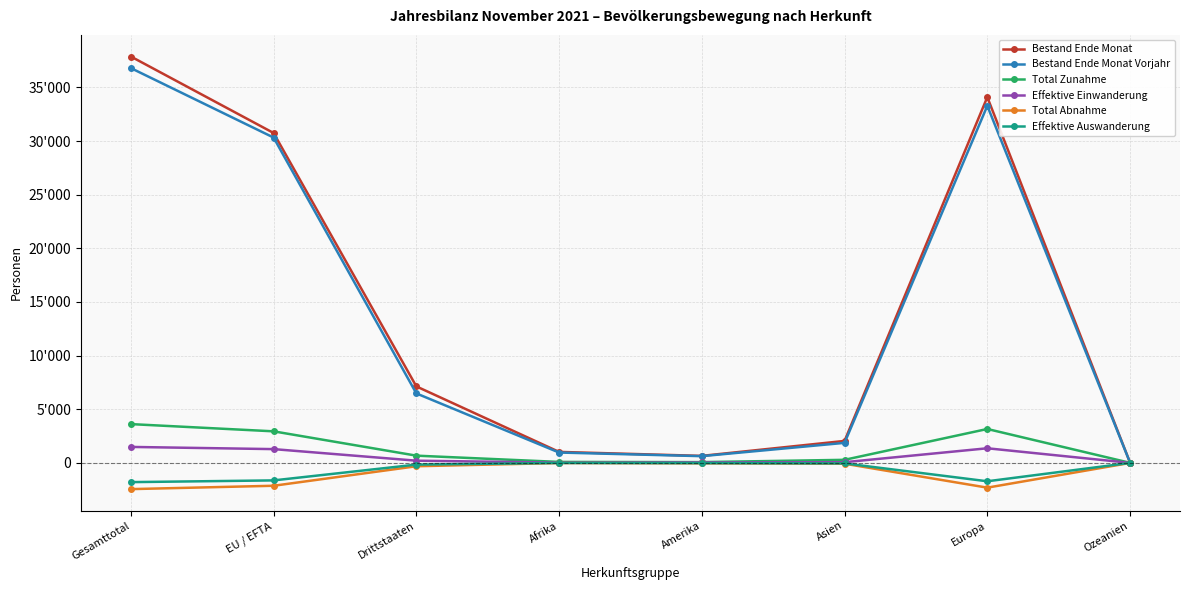

Where does the Effektive Auswanderung series first go above -48?

Afrika